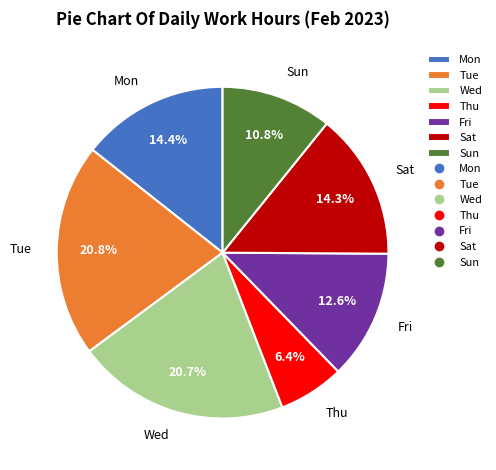

Approximately how many times larger is the value at Fri compared to Sat?

0.9